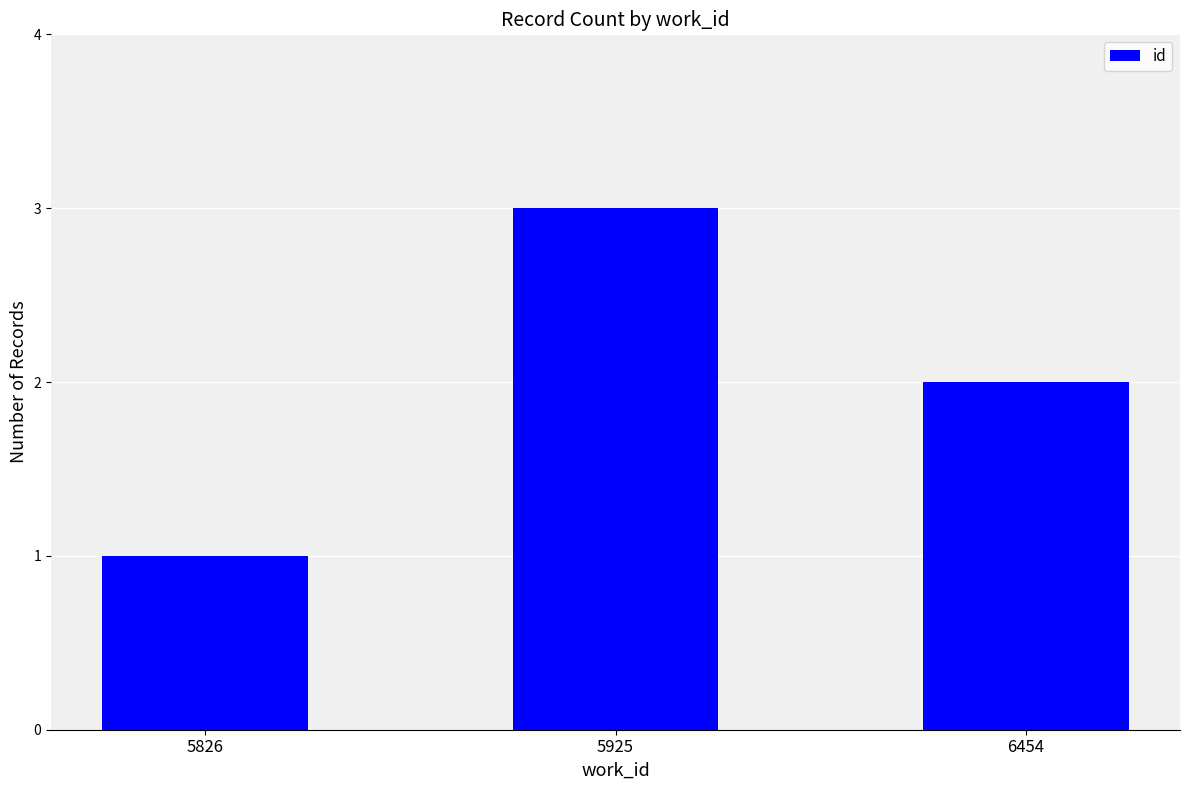

Reading right to left, transcribe all the data shown in this chart.

6454=2	5925=3	5826=1